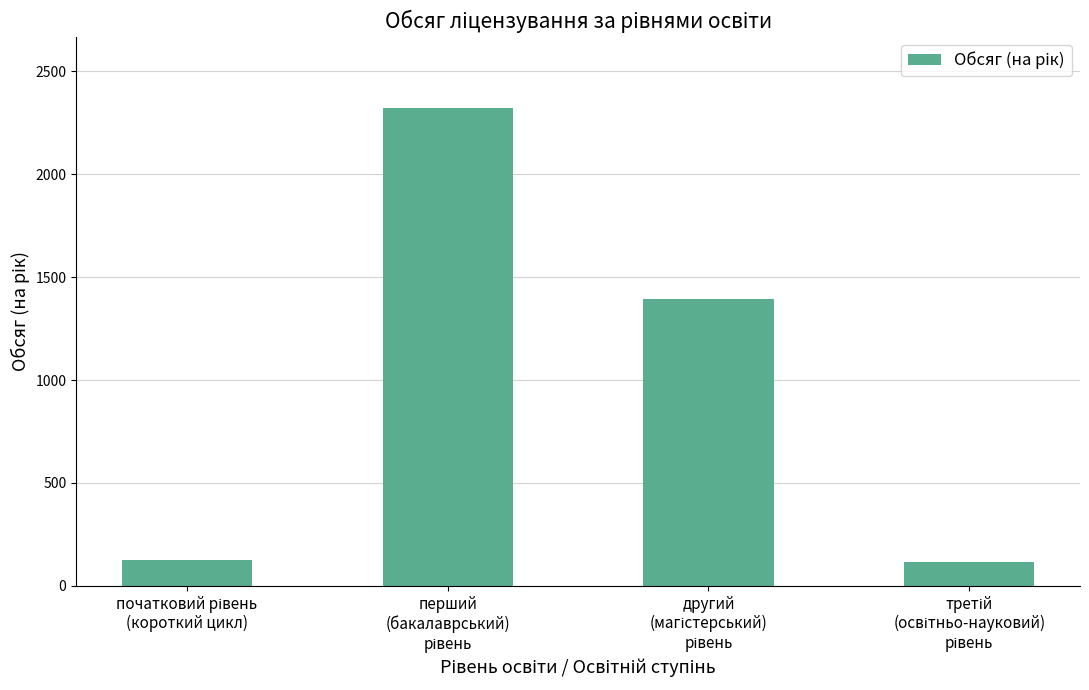

What is the sum of all values?

3952